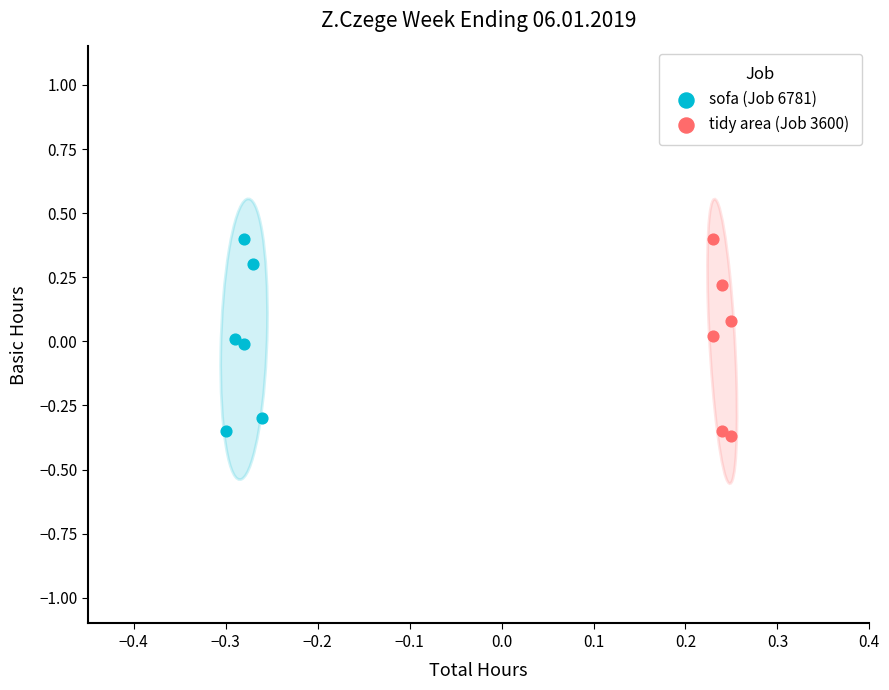

Which series has the largest Y range (max minus min)?

tidy area (Job 3600)